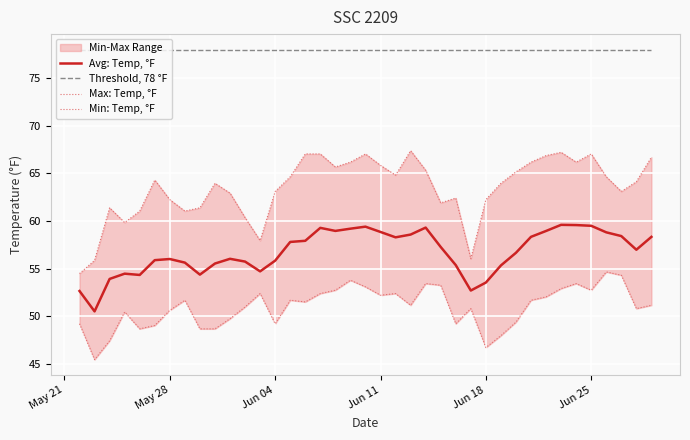

True or false: Avg: Temp, °F and Threshold, 78 °F cross at least once.

False